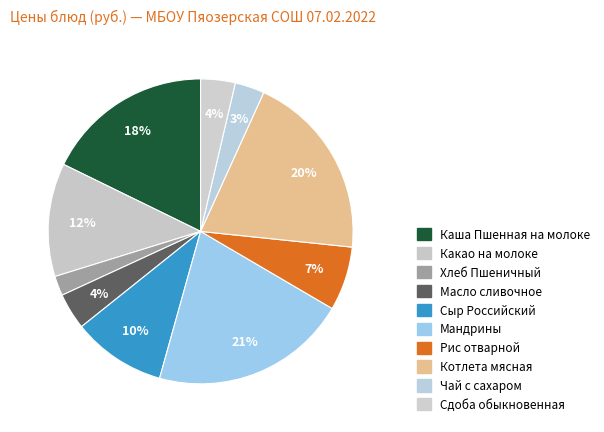

Count the number of slices in the pie.

10